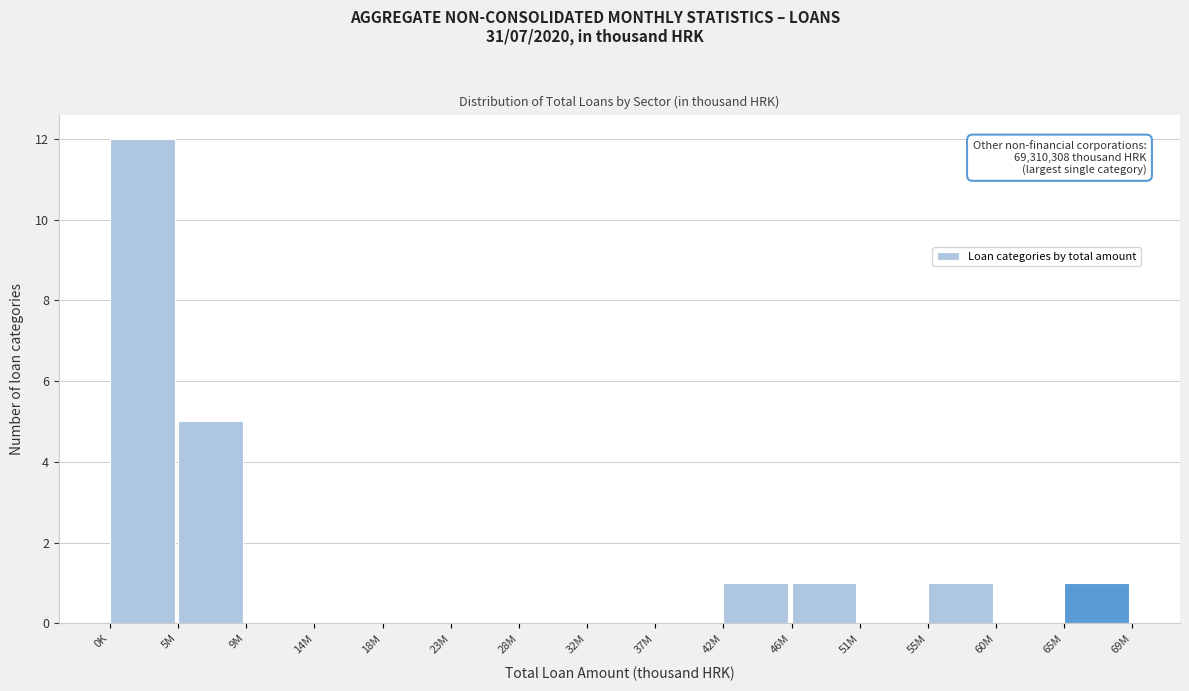

Reading left to right, transcribe all the data shown in this chart.

0K=12	5M=5	9M=0	14M=0	18M=0	23M=0	28M=0	32M=0	37M=0	42M=1	46M=1	51M=0	55M=1	60M=0	65M=1